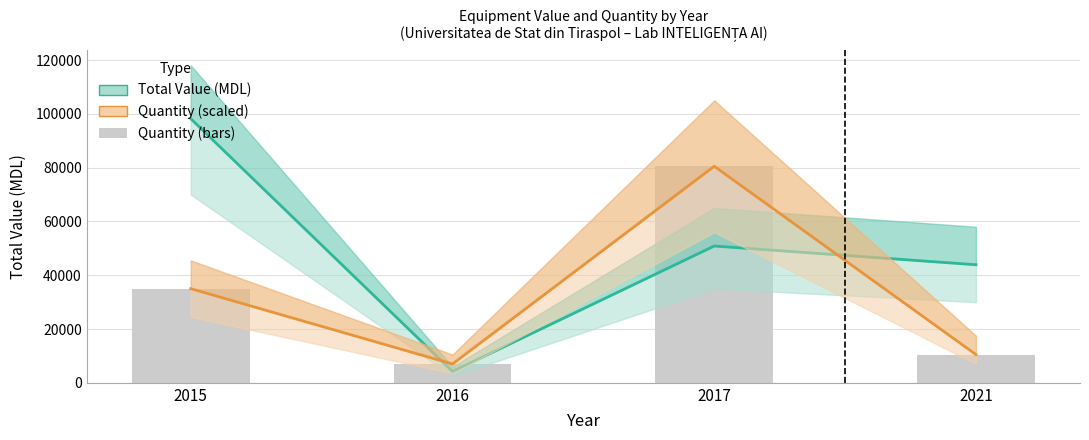

What is the spread (max minus min) of values at 2016?

2767.0